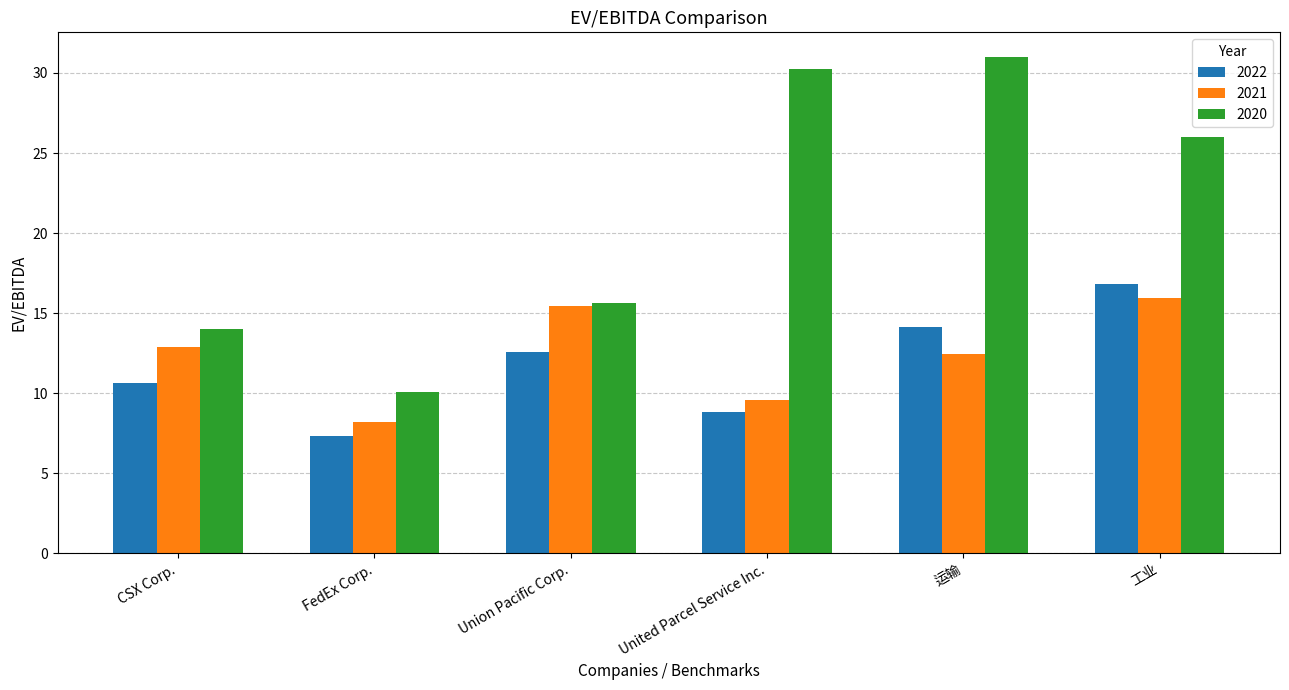

What is the total value across all series at United Parcel Service Inc.?

48.6